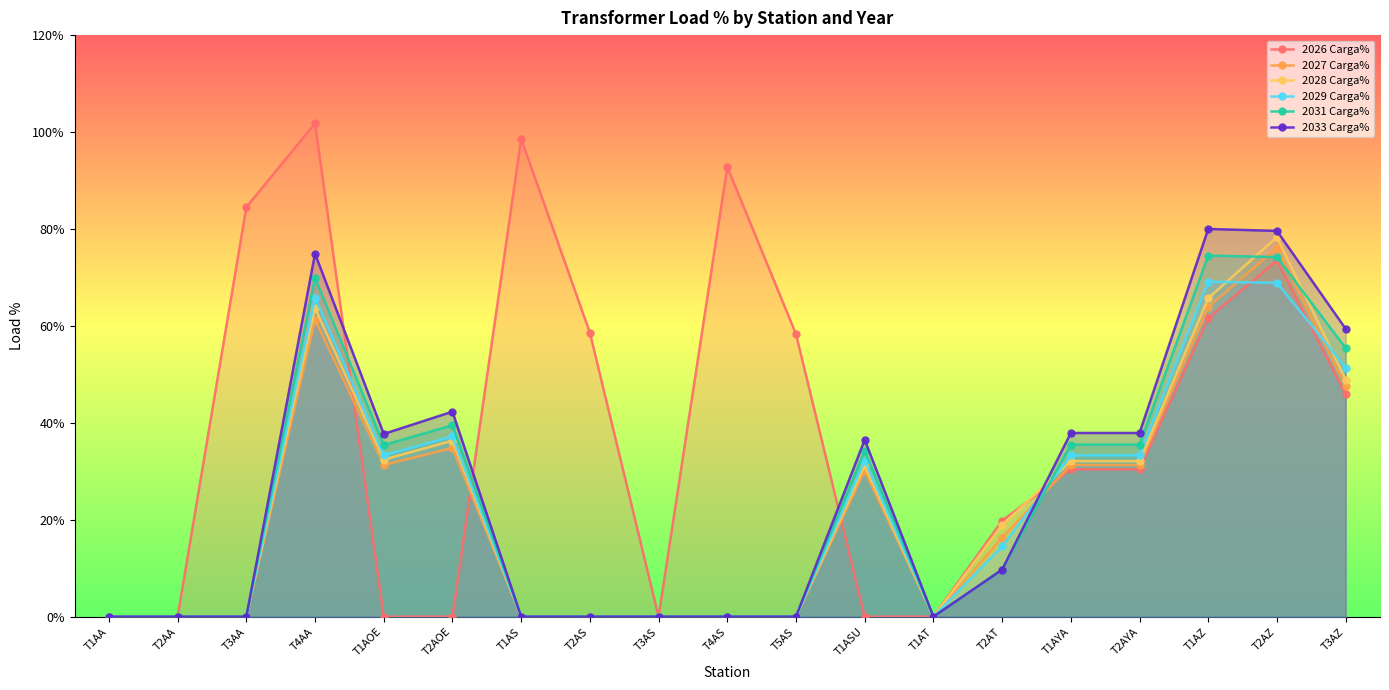

Reading left to right, list all the values displayed in this chart.

2026 Carga%: 0.0	0.0	84.5	101.8	0.0	0.0	98.6	58.6	0.0	92.8	58.3	0.0	0.0	19.8	30.4	30.4	61.6	73.5	45.9
2027 Carga%: 0.0	0.0	0.0	61.3	31.3	34.8	0.0	0.0	0.0	0.0	0.0	30.1	0.0	16.3	31.3	31.3	63.9	76.1	47.5
2028 Carga%: 0.0	0.0	0.0	63.7	32.4	36.3	0.0	0.0	0.0	0.0	0.0	31.2	0.0	18.9	32.1	32.1	65.7	78.3	48.9
2029 Carga%: 0.0	0.0	0.0	65.8	33.3	37.2	0.0	0.0	0.0	0.0	0.0	32.2	0.0	14.5	33.3	33.3	69.1	68.9	51.4
2031 Carga%: 0.0	0.0	0.0	69.9	35.4	39.5	0.0	0.0	0.0	0.0	0.0	34.2	0.0	9.7	35.5	35.5	74.5	74.2	55.4
2033 Carga%: 0.0	0.0	0.0	74.9	37.7	42.3	0.0	0.0	0.0	0.0	0.0	36.5	0.0	9.7	37.9	37.9	80.0	79.6	59.4